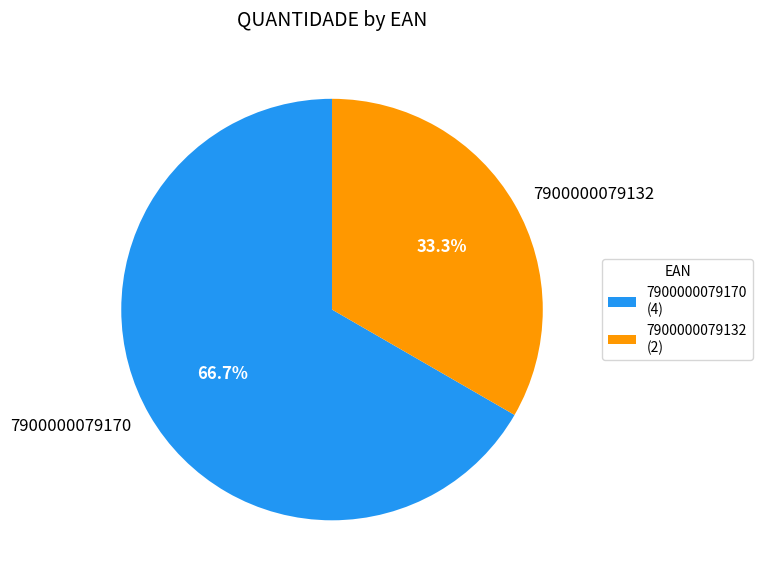

Which category accounts for the majority?

7900000079170